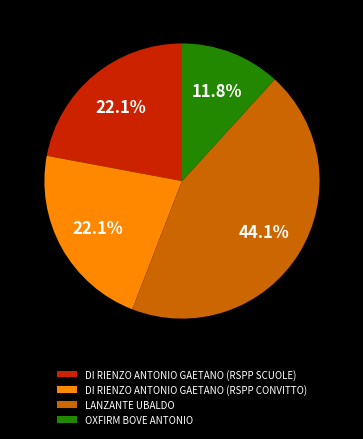

To the nearest percent, what percentage of the pie is LANZANTE UBALDO?

44%